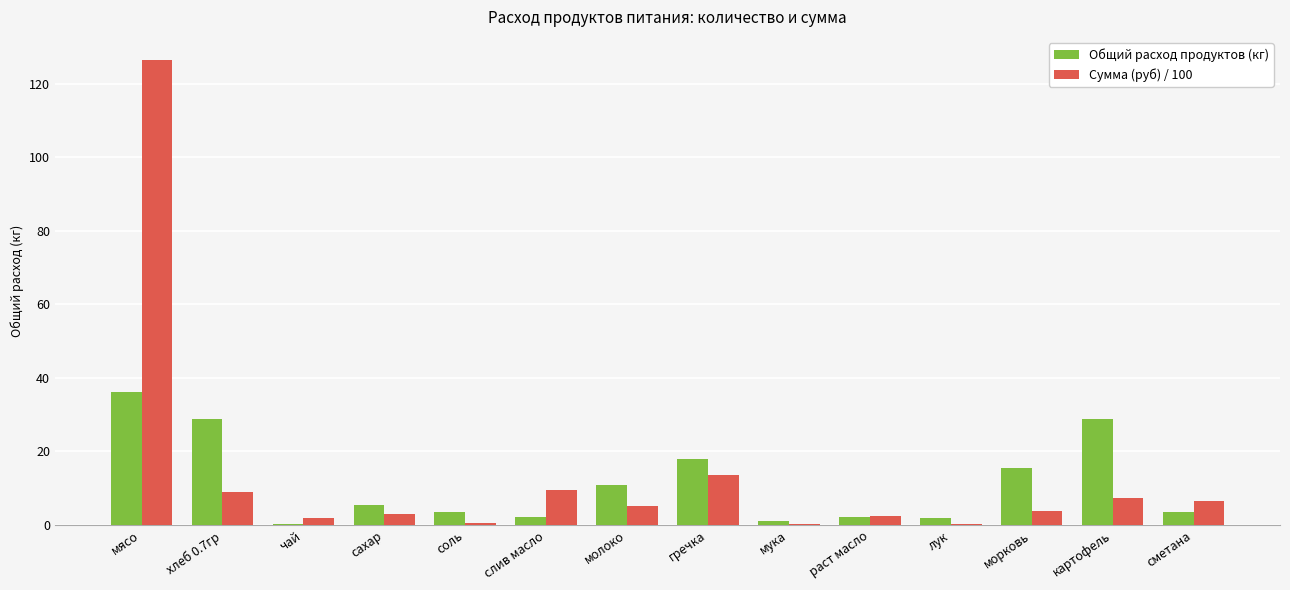

What is the highest value of the Общий расход продуктов (кг) series?

36.1